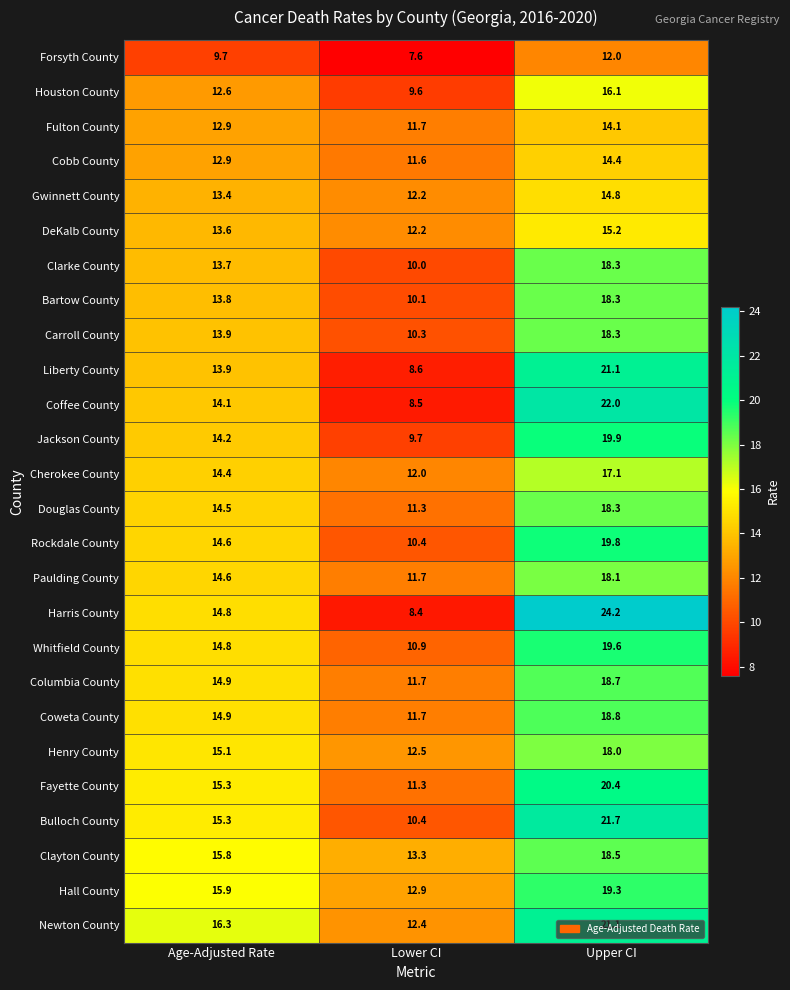

What is the minimum value for Clayton County?

13.3